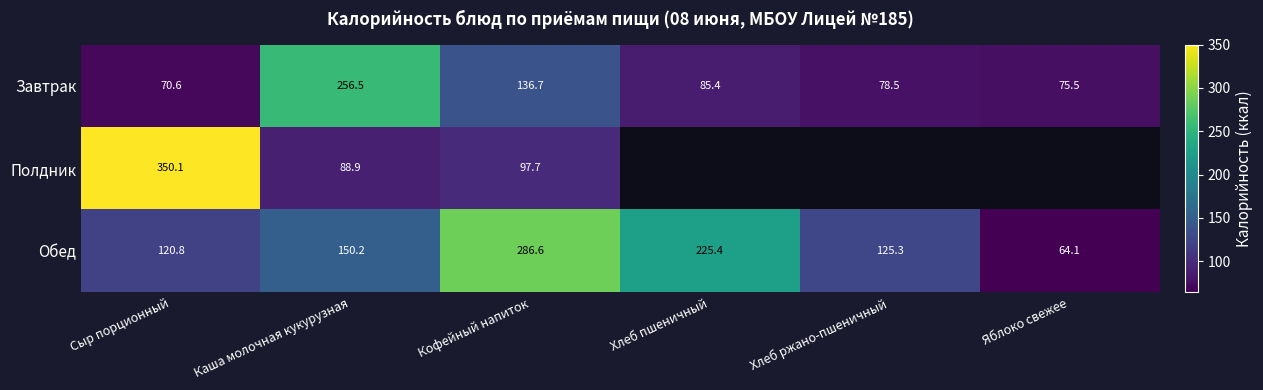

At Сыр порционный, list the series in order from smallest to largest.

Завтрак, Обед, Полдник